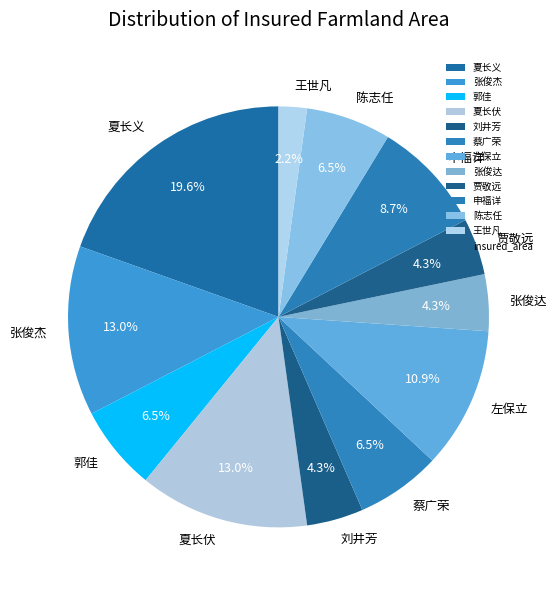

What is the ratio of the value at 郭佳 to the value at 夏长义?

0.3